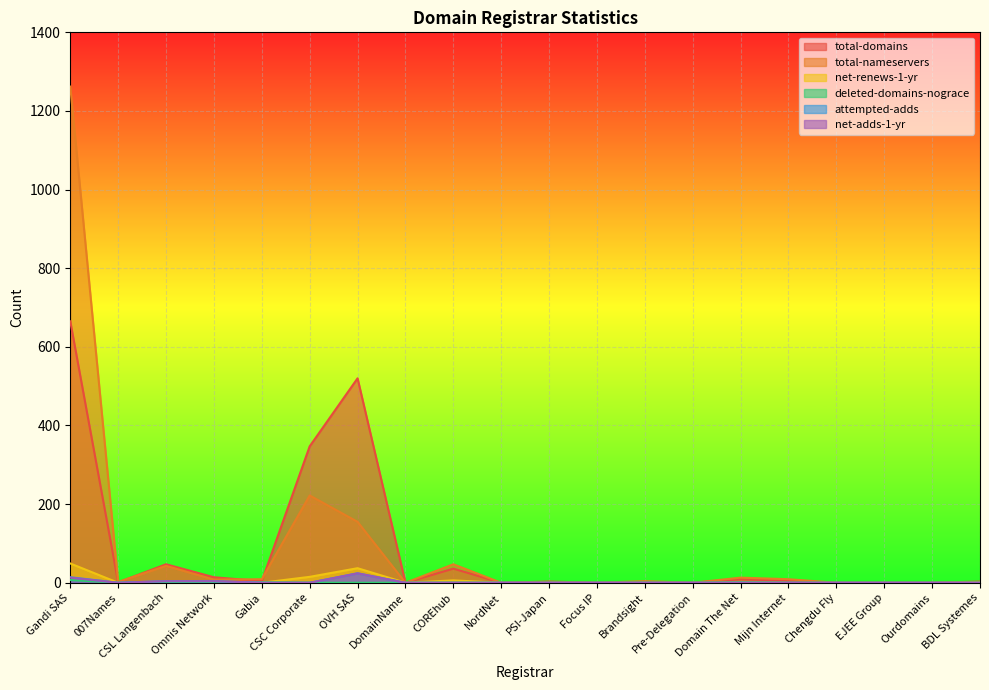

Is it true that total-domains equals 71 at CSC Corporate?

False